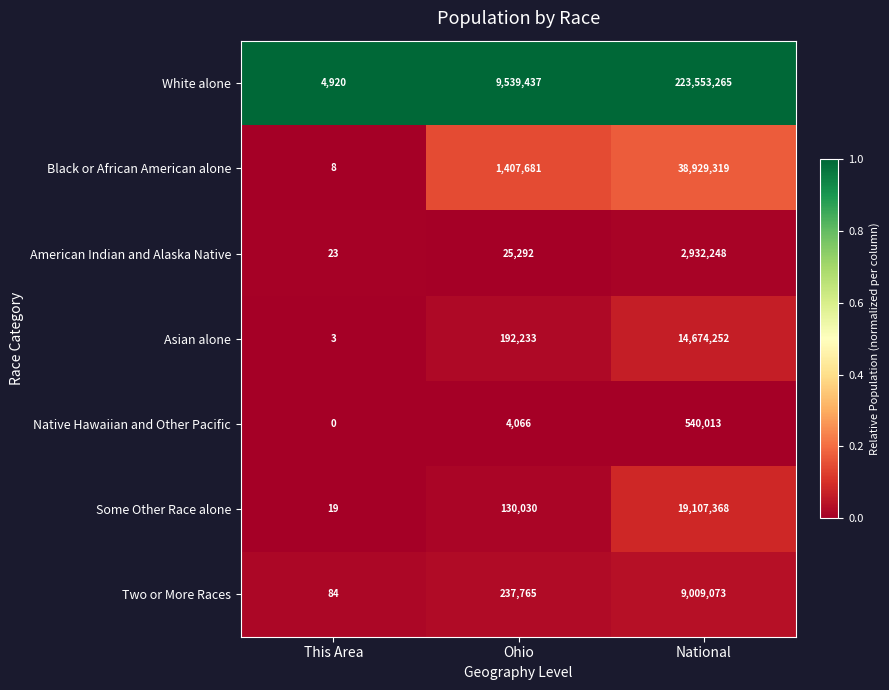

Which series has the largest total across all categories?

White alone